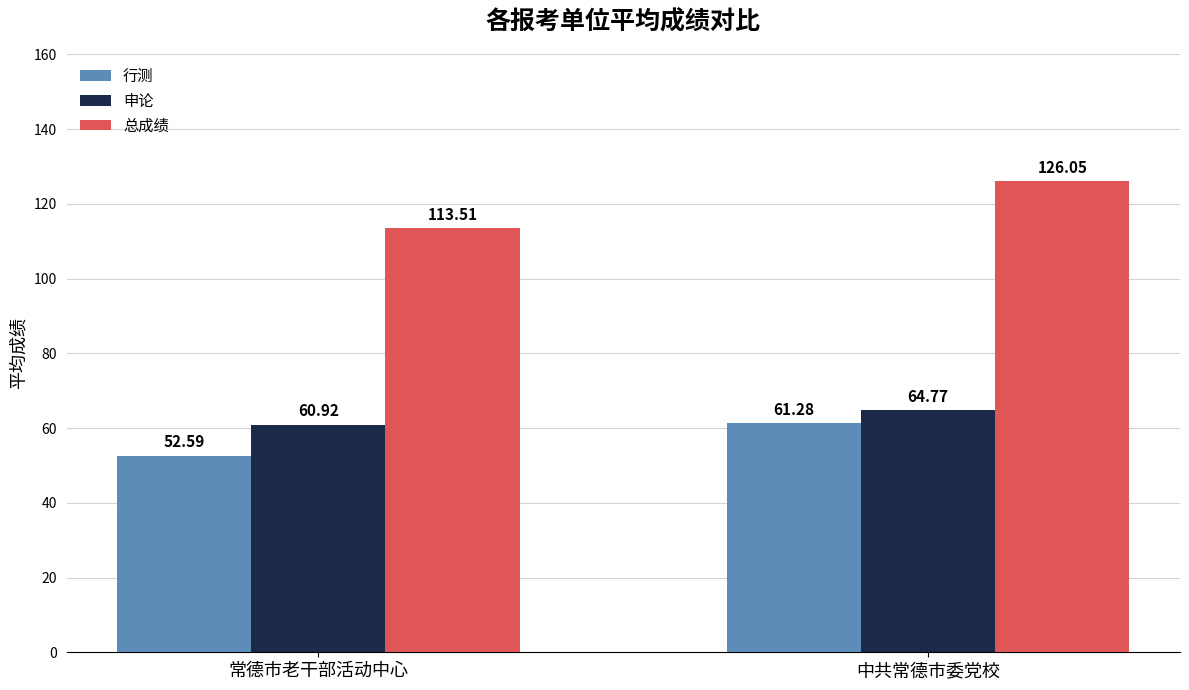

What is the sum of the 总成绩 values at 中共常德市委党校 and 常德市老干部活动中心?

239.6